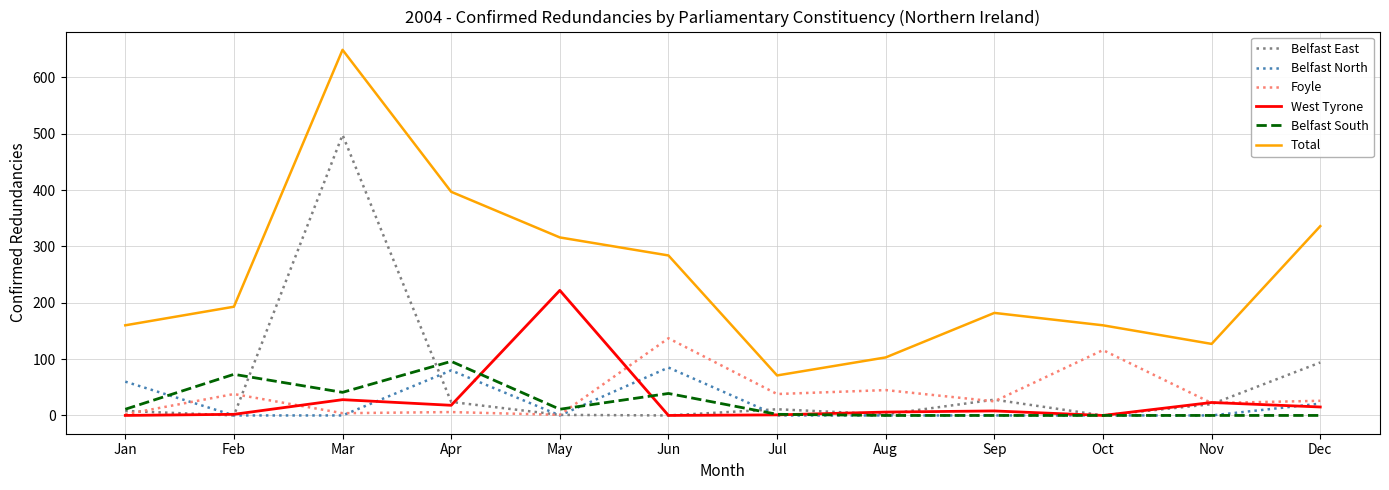

What is the average value of the Total series?

248